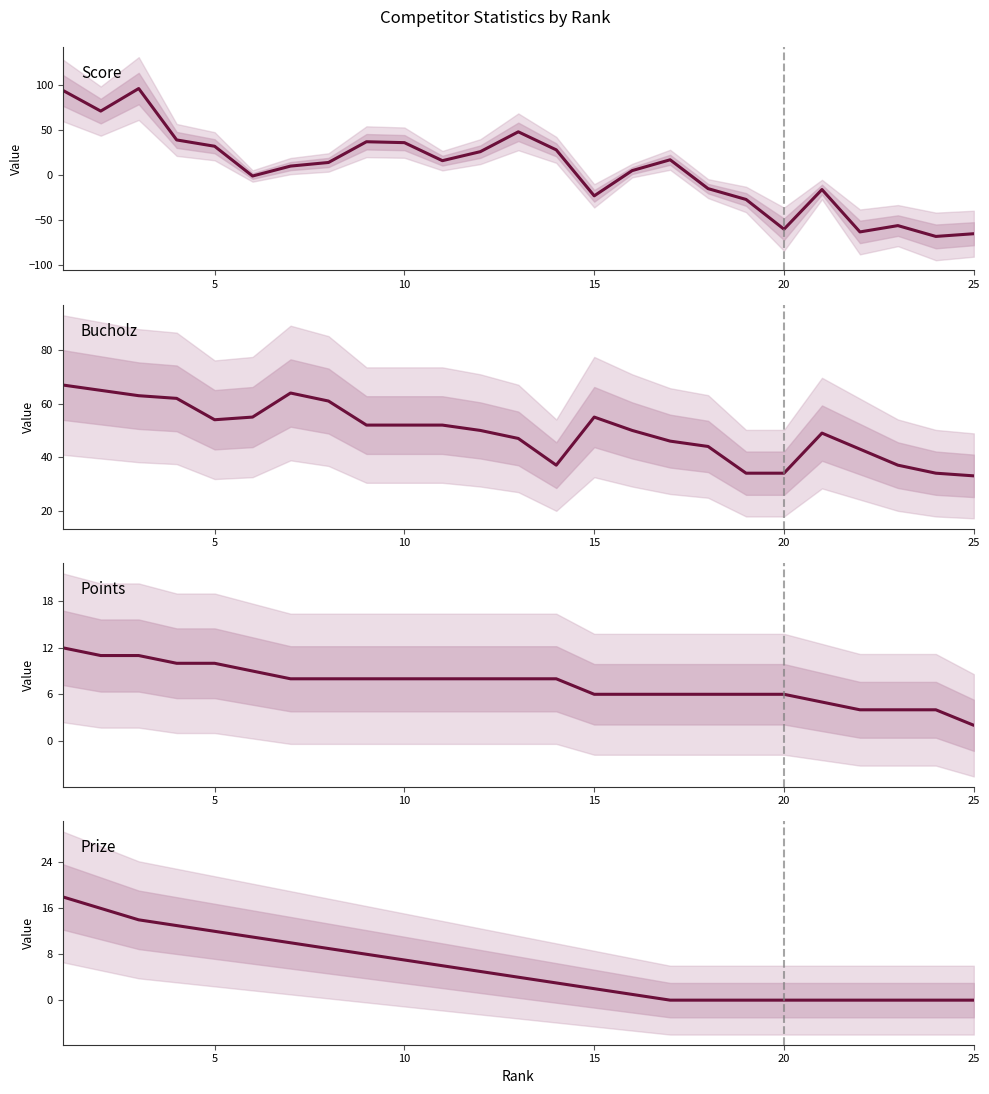

Does the chart display data point markers on the line(s)?

No